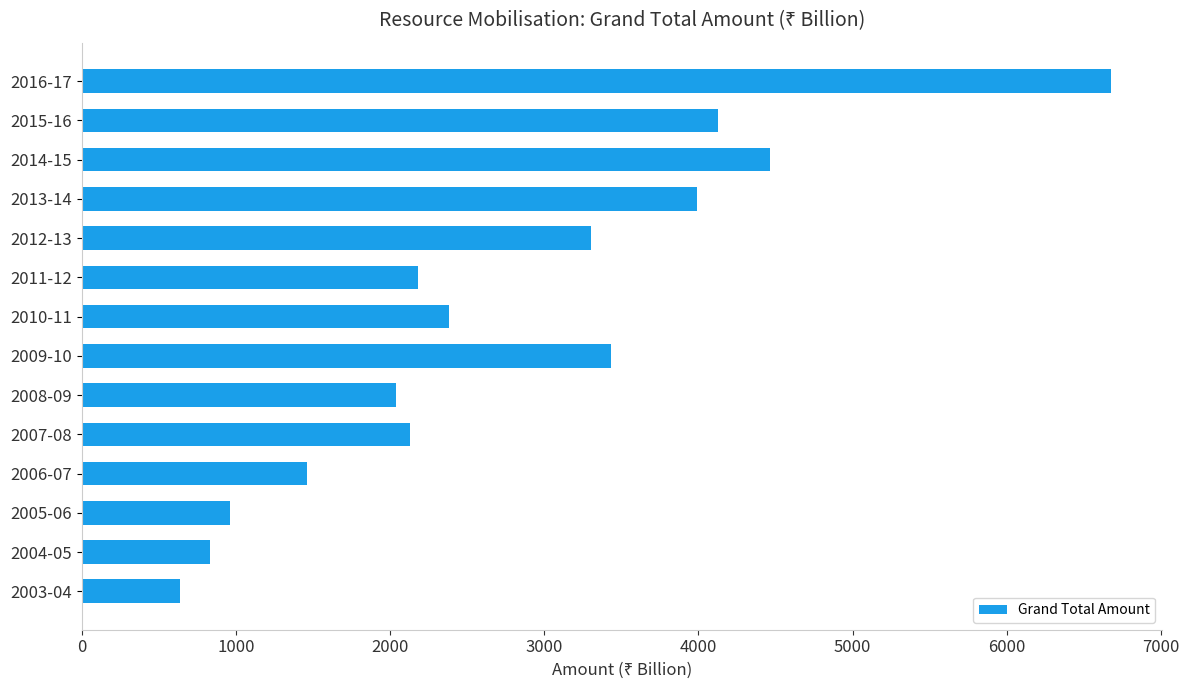

What is the maximum value shown in the chart?

6672.9